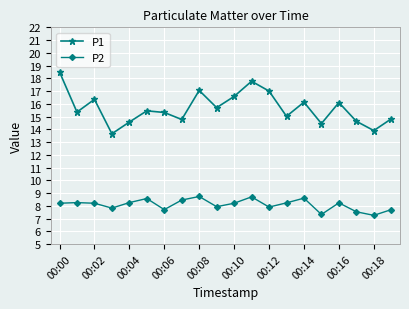

At how many categories does at least one series exceed 14?

18